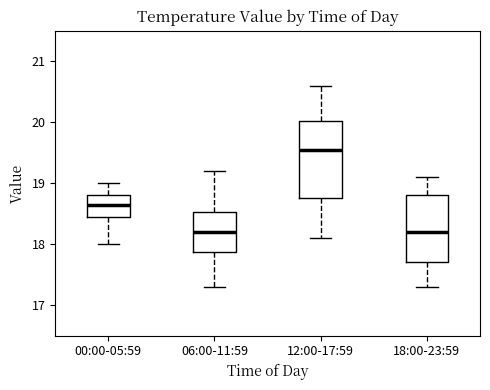

Reading left to right, read every box against the y-axis: the position of its median line, the range the box covers, and the ends of its whiskers. The values are not printed on the chart, so give them approximately, as read against the axis.

00:00-05:59: median 18.7, box 18.5 to 18.8, whiskers 18.0 to 19.0
06:00-11:59: median 18.2, box 17.9 to 18.5, whiskers 17.3 to 19.2
12:00-17:59: median 19.6, box 18.8 to 20.0, whiskers 18.1 to 20.6
18:00-23:59: median 18.2, box 17.7 to 18.8, whiskers 17.3 to 19.1